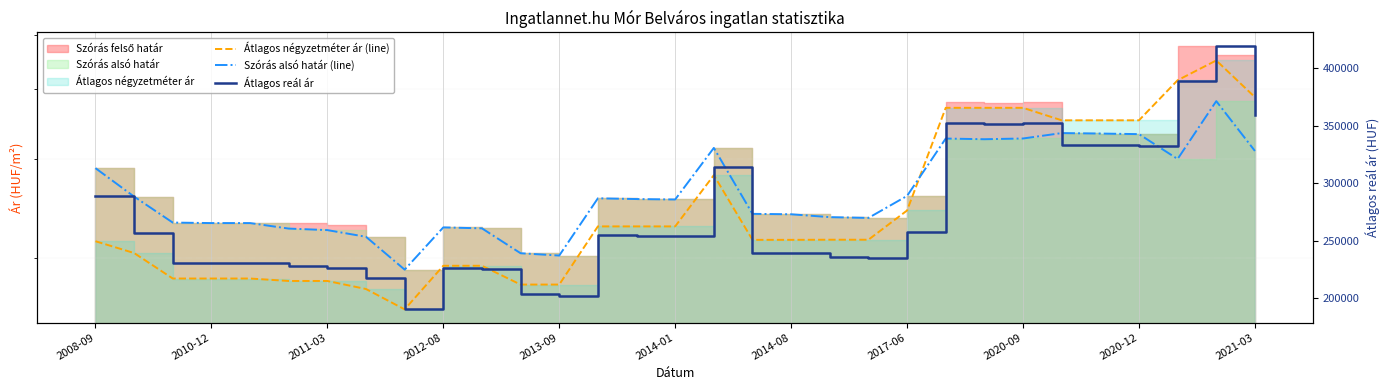

Does the chart display data point markers on the line(s)?

No